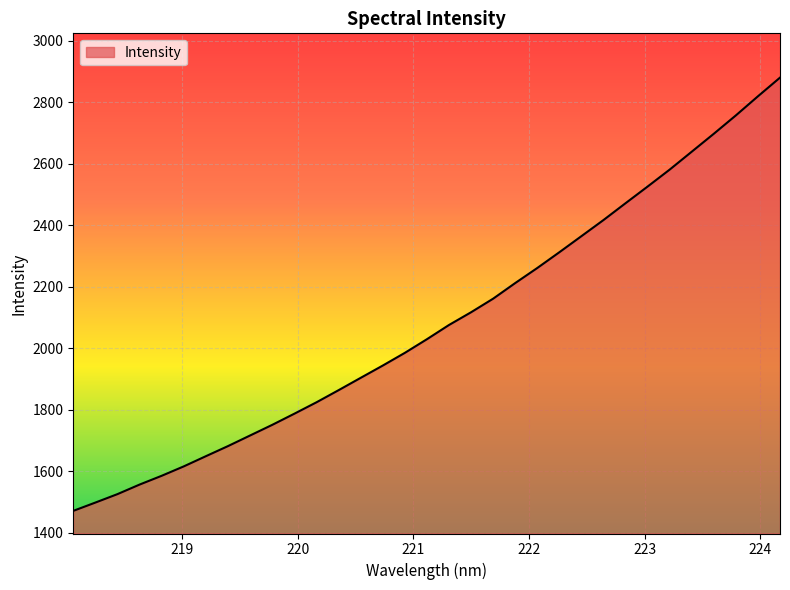

What is the difference between the maximum and minimum values?

1408.2